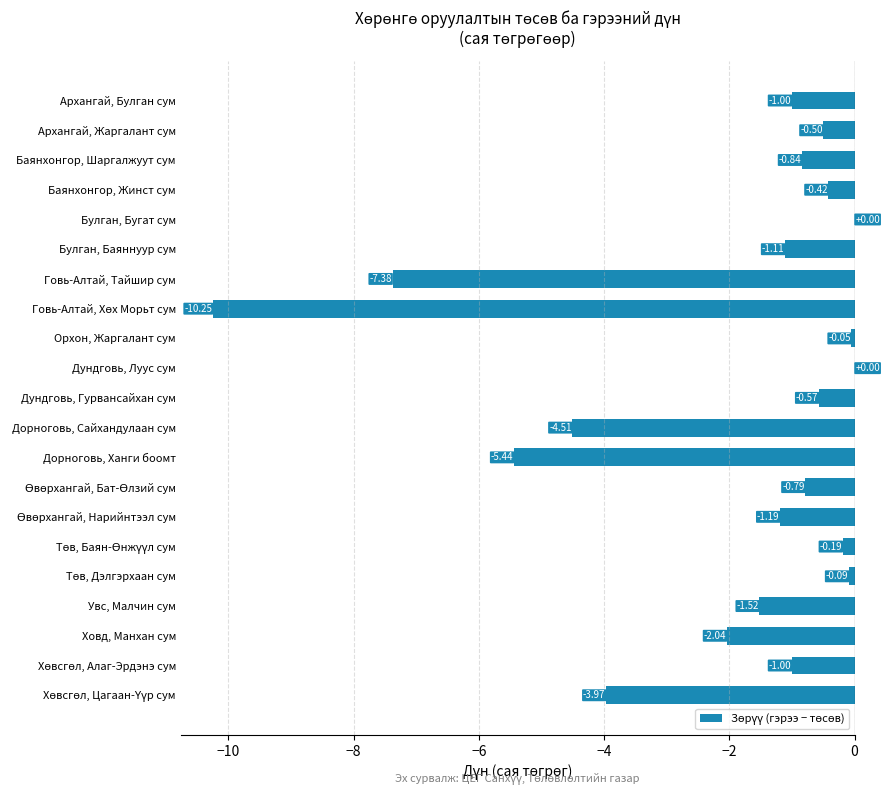

What is the sum of all values?

-42.9